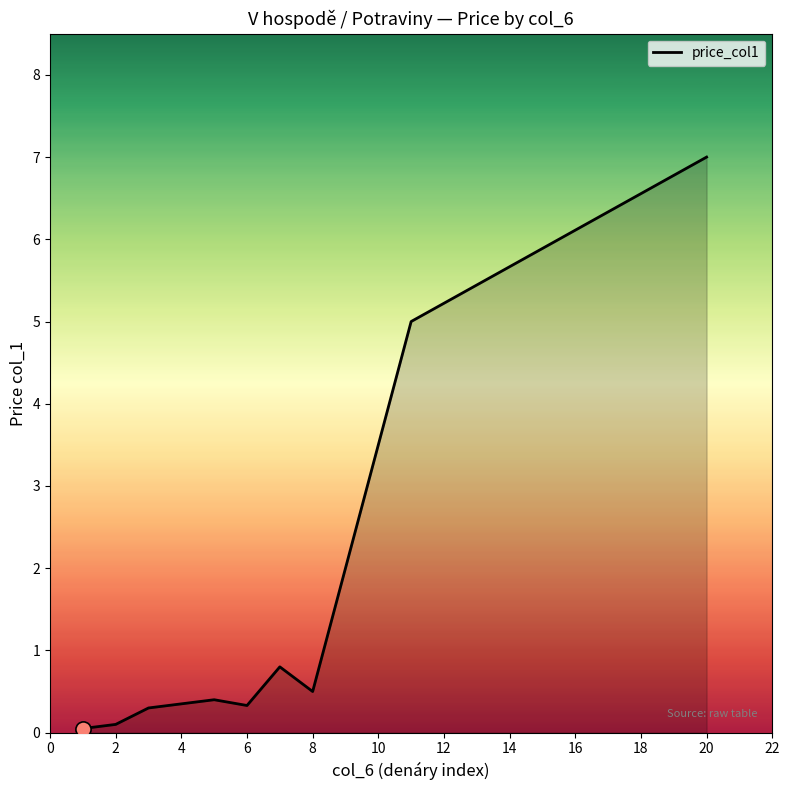

How many lines are shown in the chart?

1